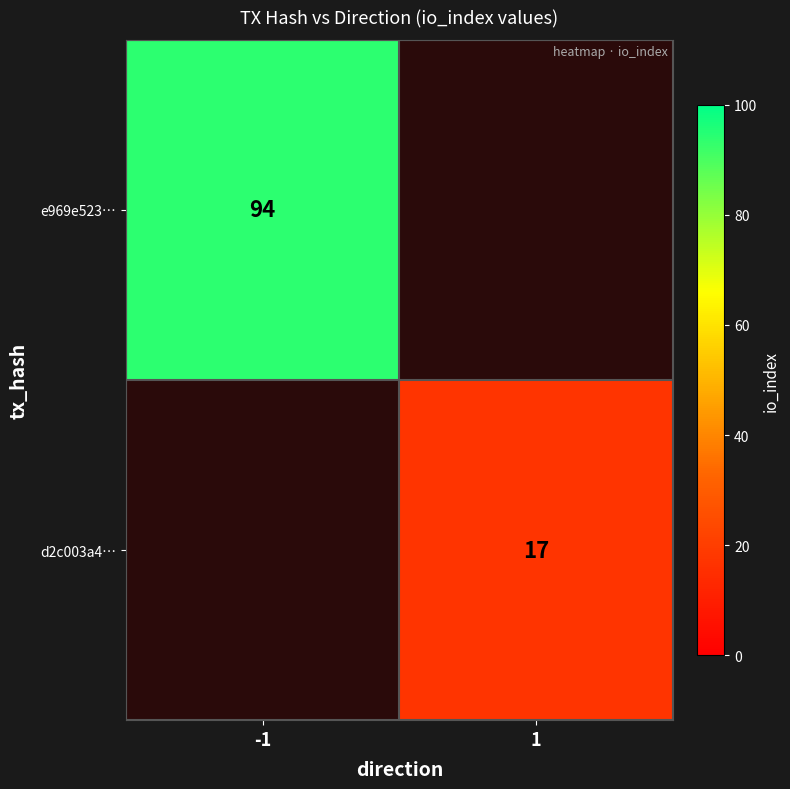

What is the maximum value shown in the chart?

94.0